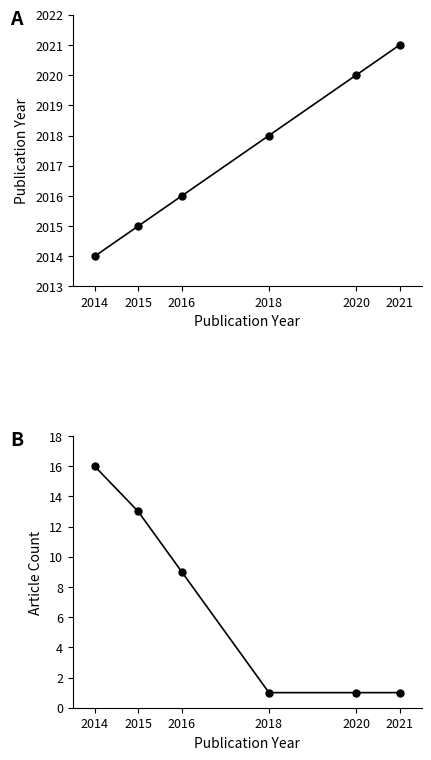

What are all the series names shown in the legend?

Publication Year, Article Count